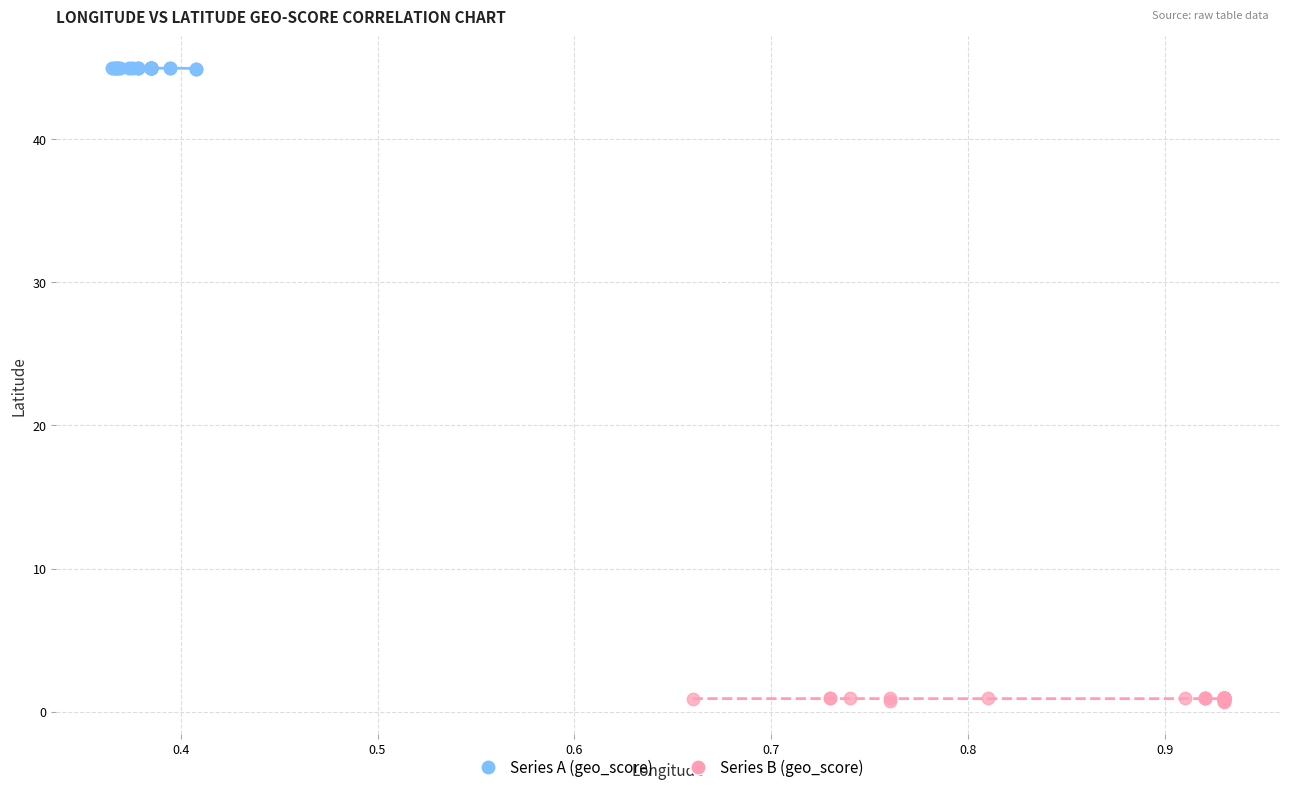

Which series contains the highest Y value?

Series A (geo_score)